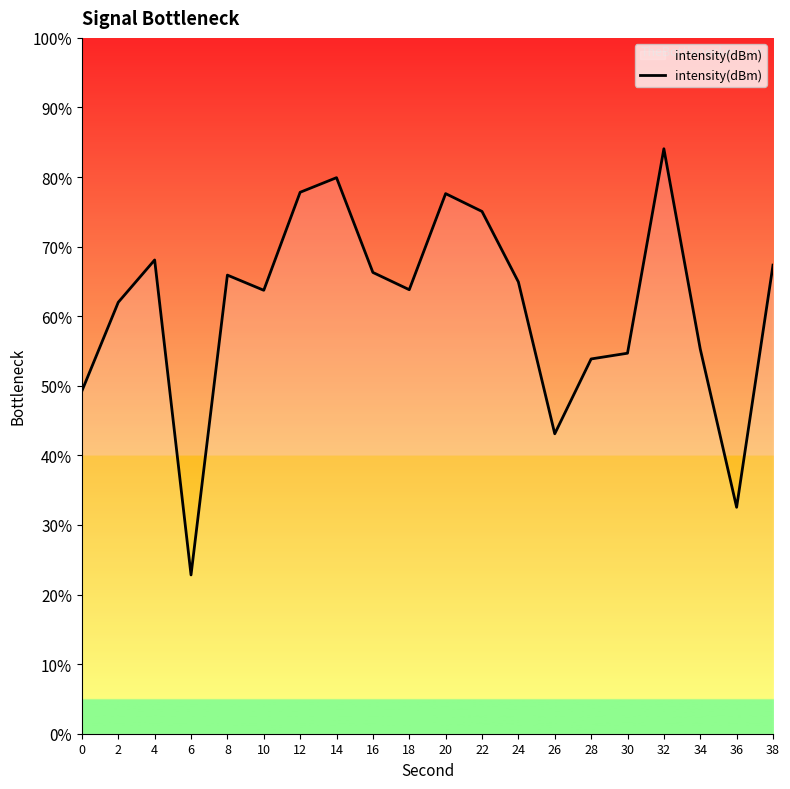

How many interior local peaks (higher than both neighbors) does the data have?

5